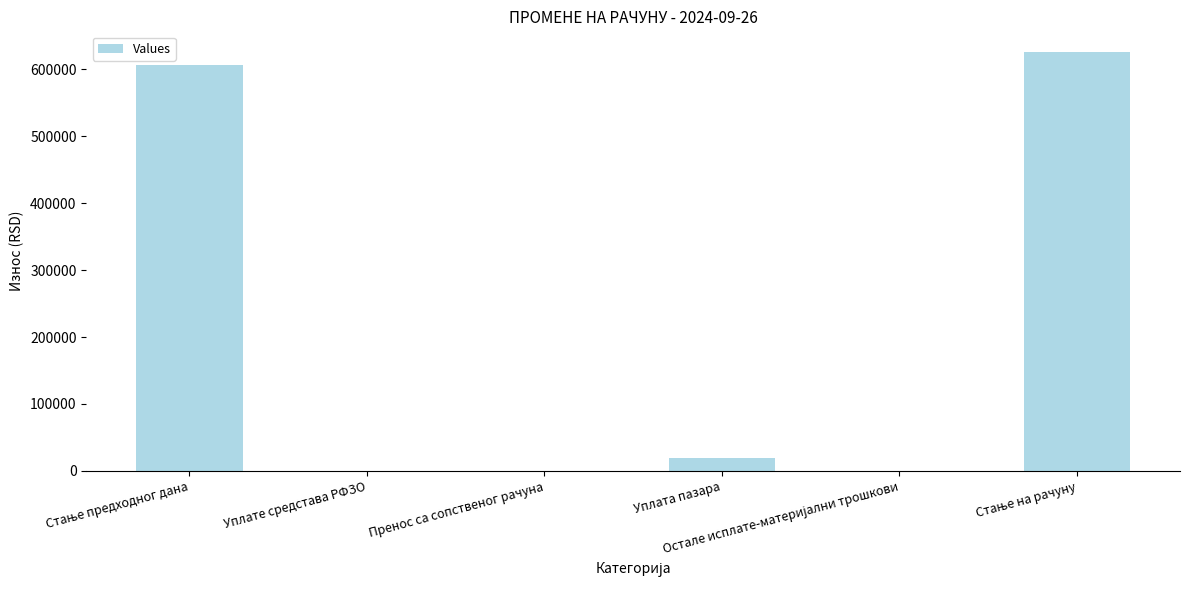

What is the label of the 6th bar from the left?

Стање на рачуну